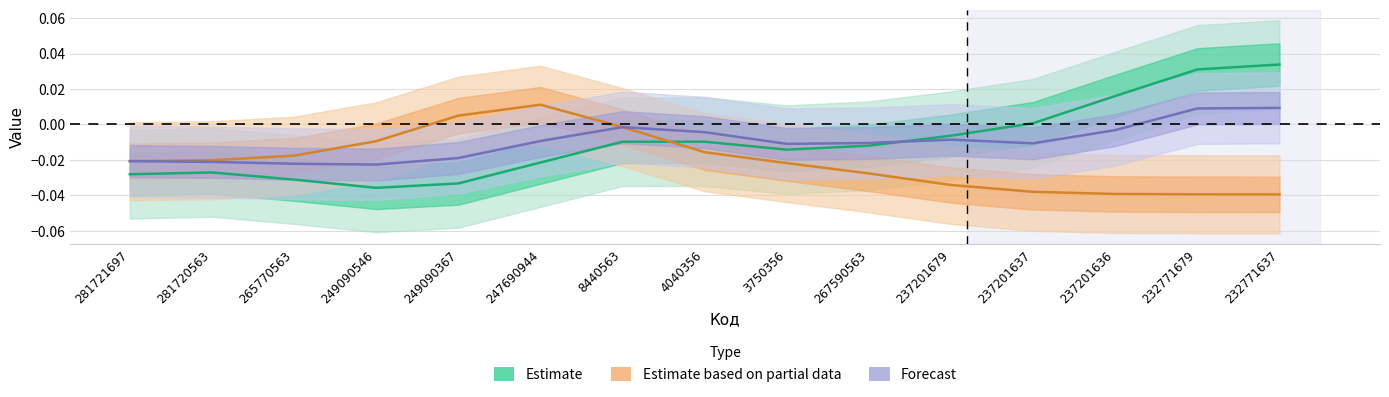

The value of Estimate based on partial data at 267590563 is -0.0. True or false?

True